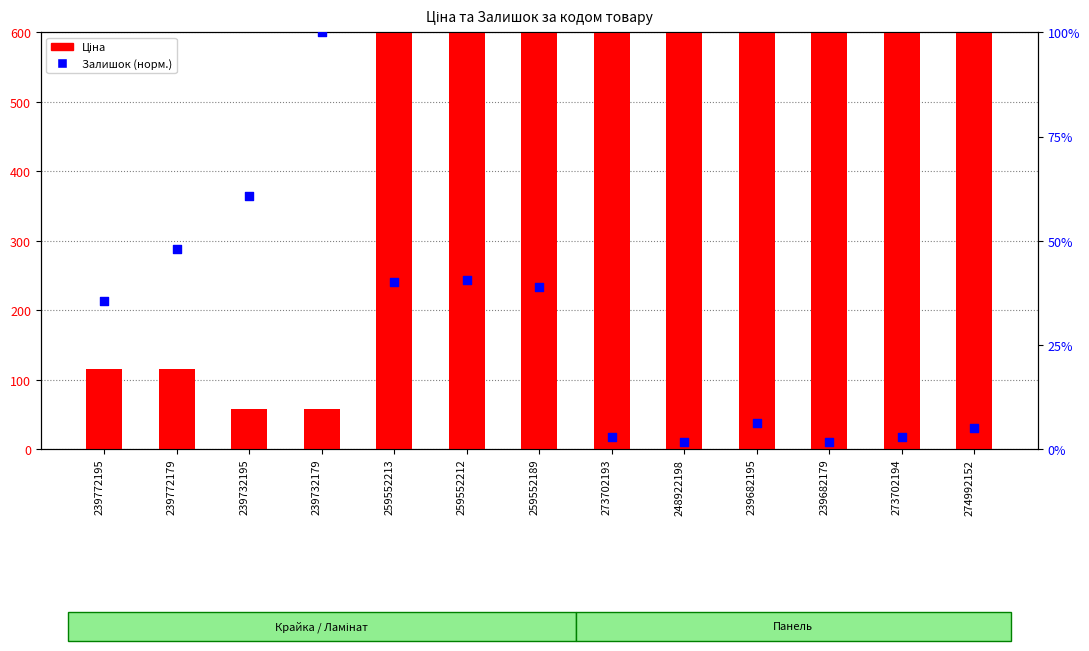

At how many categories does at least one series exceed 5761?

5